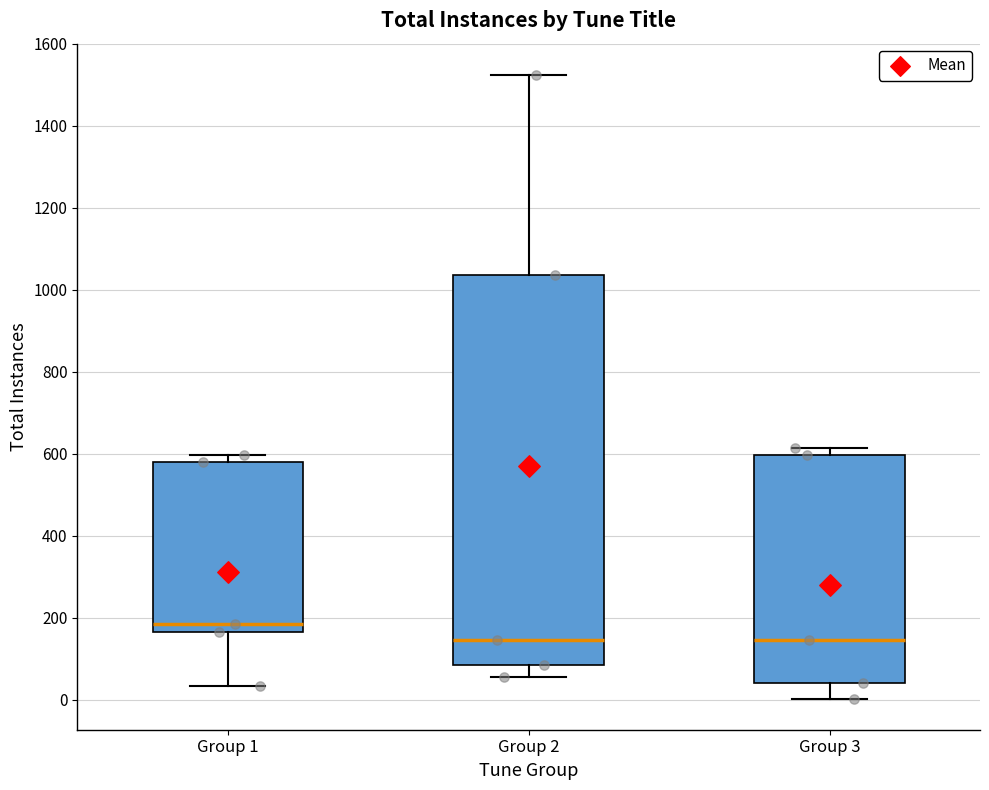

Which box's median line is the highest?

Group 1